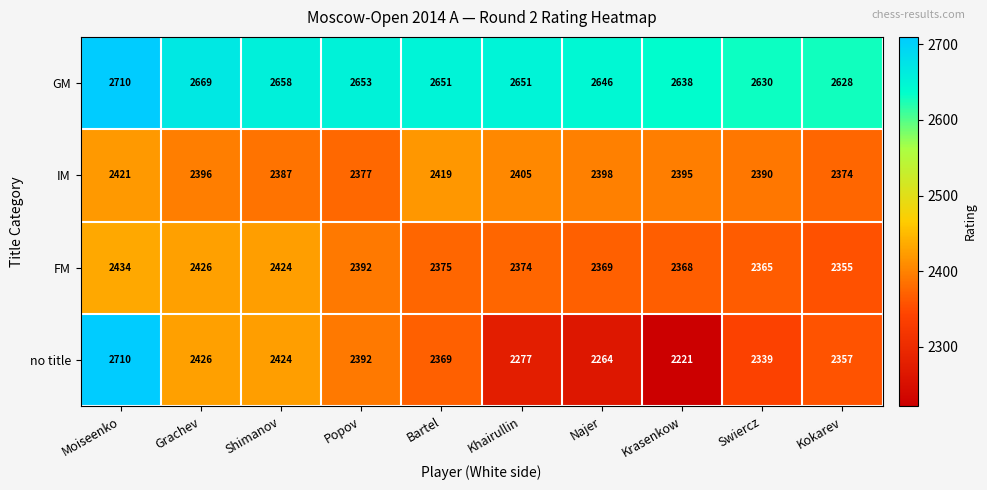

What is the sum of the no title values at Shimanov and Kokarev?

4781